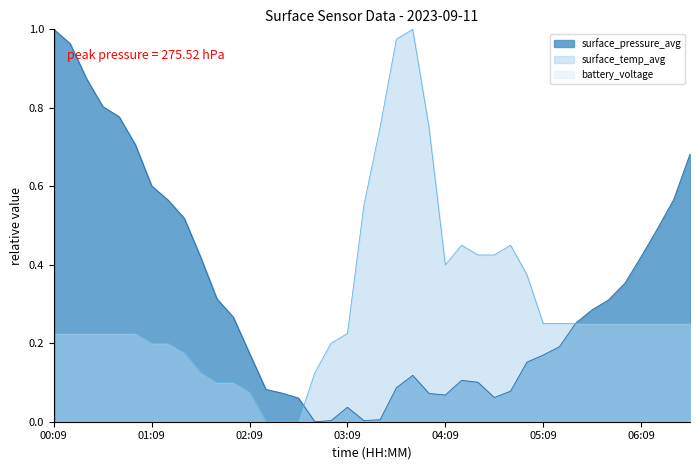

How many lines are shown in the chart?

3